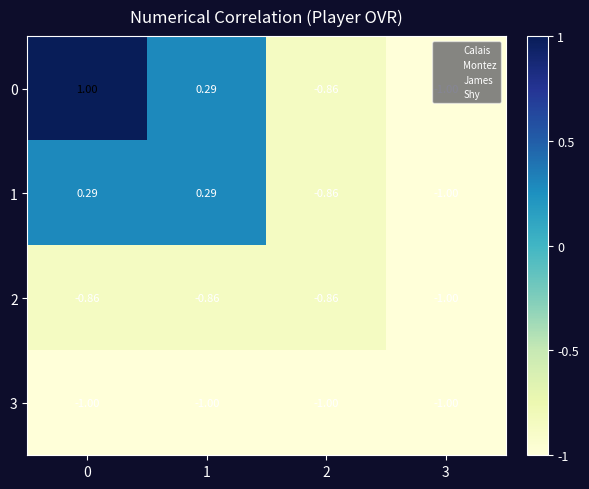

Is the value of 2 at 3 greater than the value of 0 at 1?

No